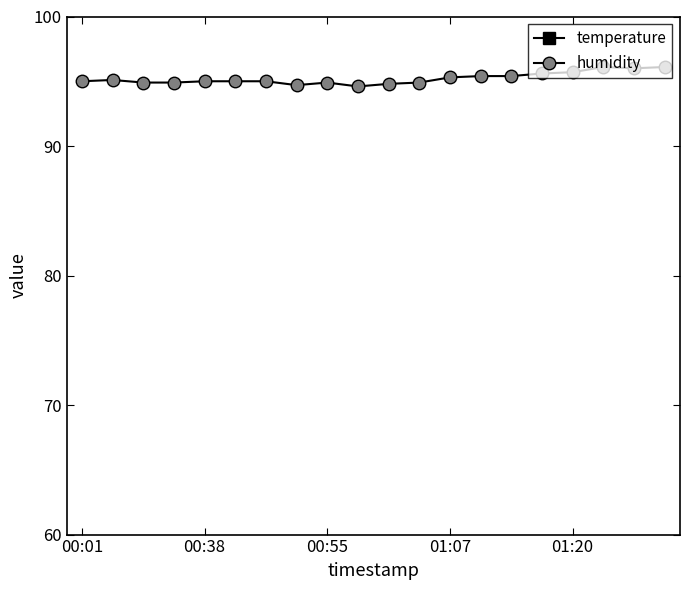

True or false: humidity and temperature intersect in this chart.

False